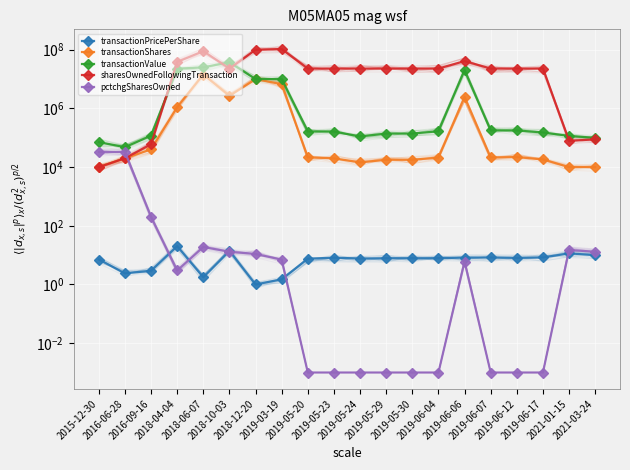

Which series has the largest total across all categories?

sharesOwnedFollowingTransaction